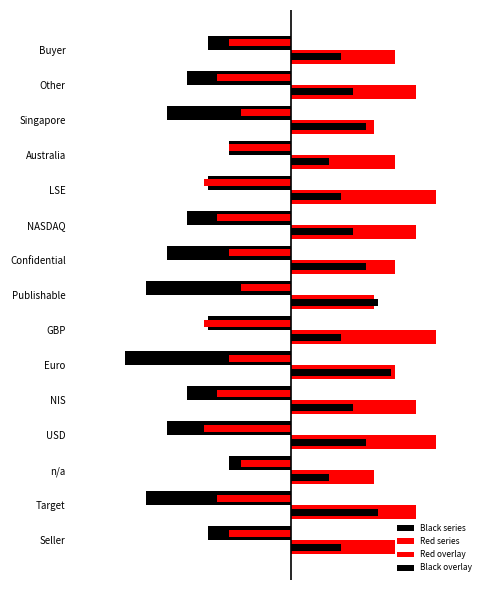

How many series are shown in this chart?

4